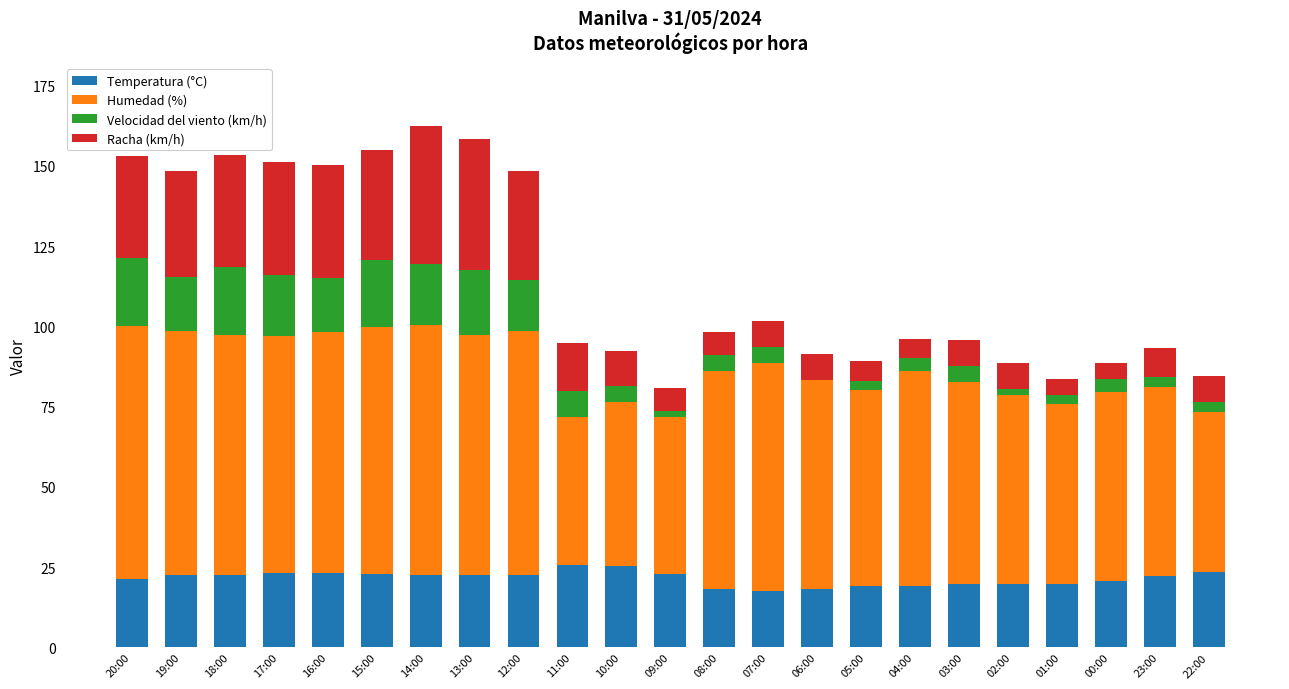

What is the highest value of the Temperatura (°C) series?

25.8